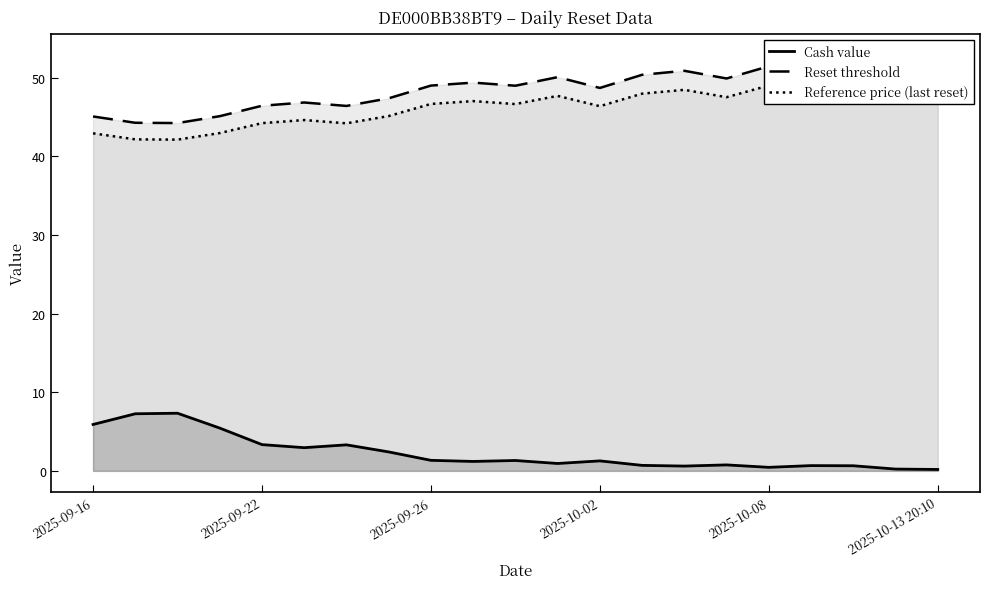

How many data points in Cash value are above 1?

12